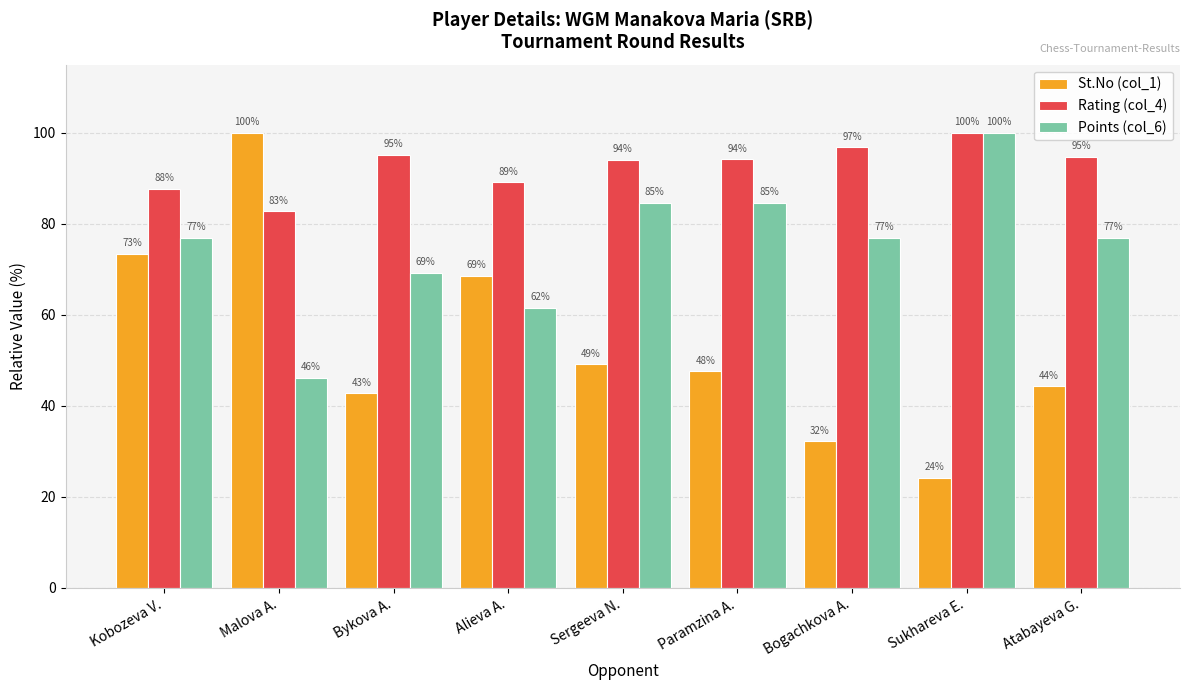

What is the difference between the maximum and minimum values in the Rating (col_4) series?

17.3